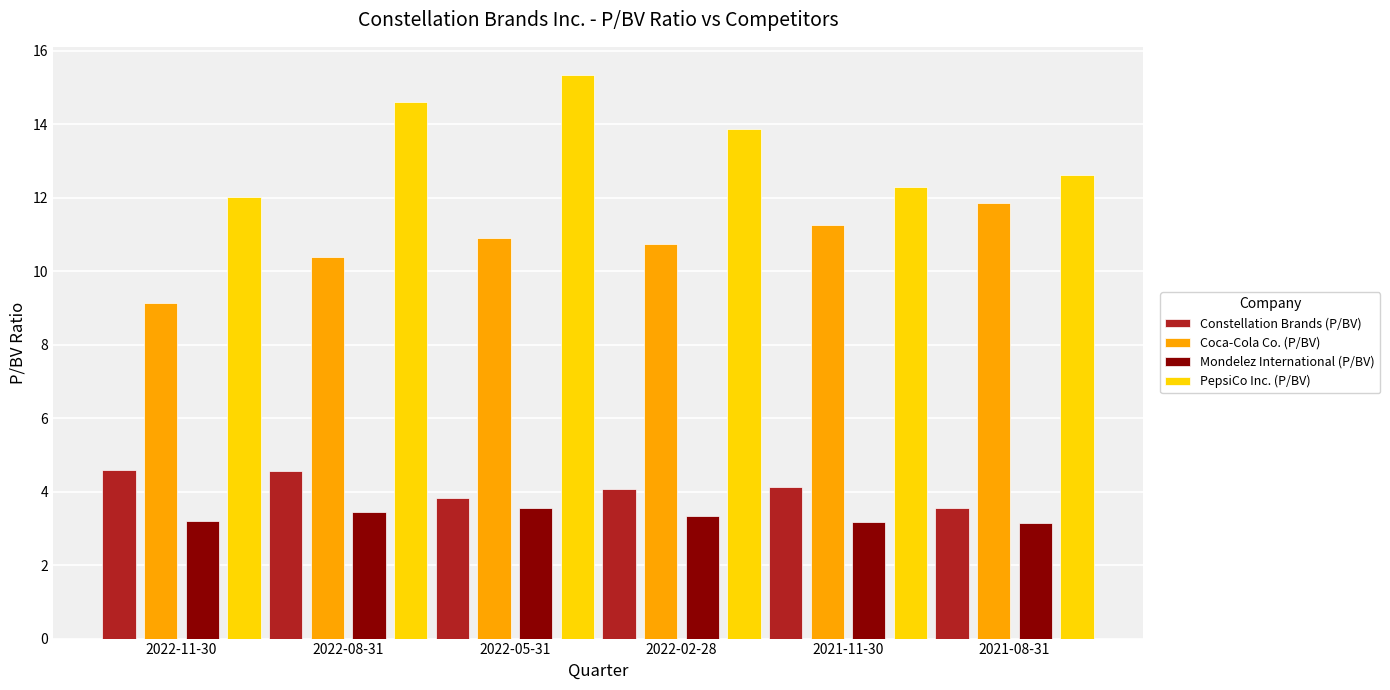

Rank the series by their maximum value, from lowest to highest.

Mondelez International (P/BV), Constellation Brands (P/BV), Coca-Cola Co. (P/BV), PepsiCo Inc. (P/BV)